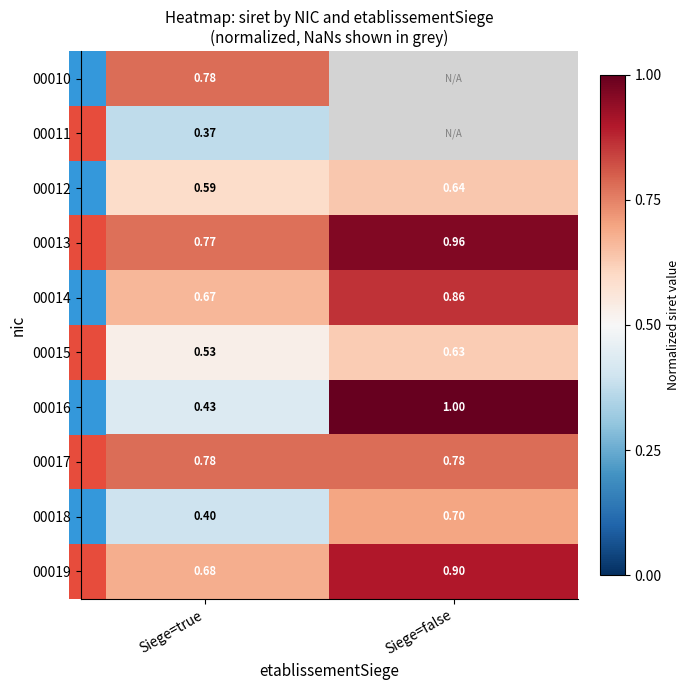

True or false: 00015 has a value of 0.2 at Siege=true.

False